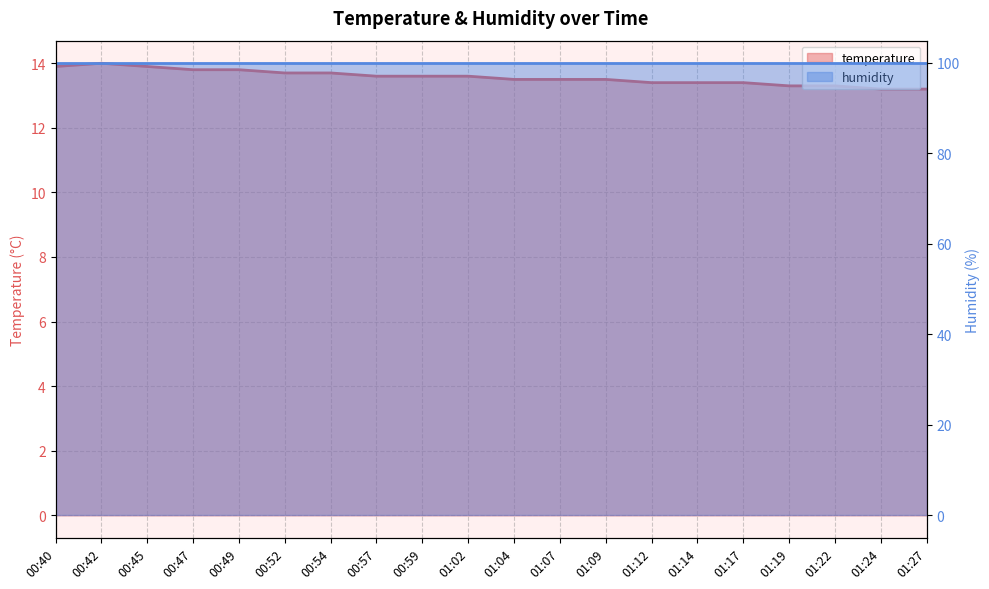

List the labels in order of value, largest first.

00:42, 00:40, 00:45, 00:47, 00:49, 00:52, 00:54, 00:57, 00:59, 01:02, 01:04, 01:07, 01:09, 01:12, 01:14, 01:17, 01:19, 01:22, 01:24, 01:27